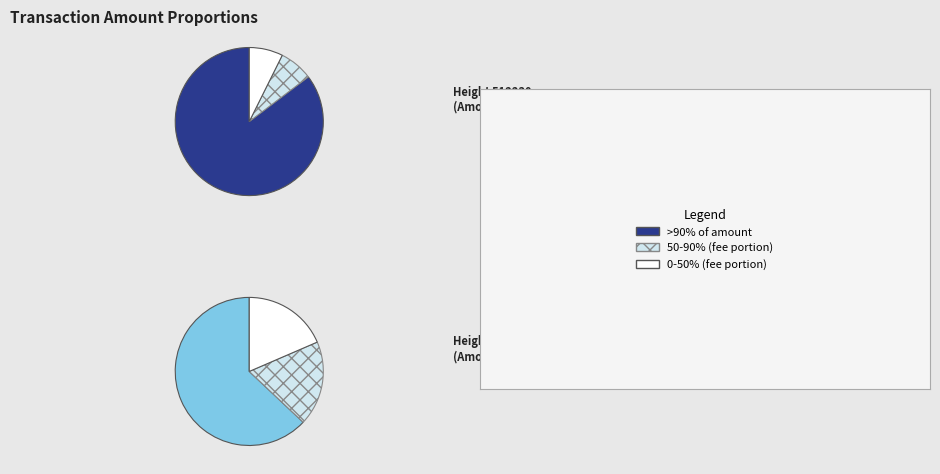

The 512192 slice represents 54% of the pie. True or false?

True